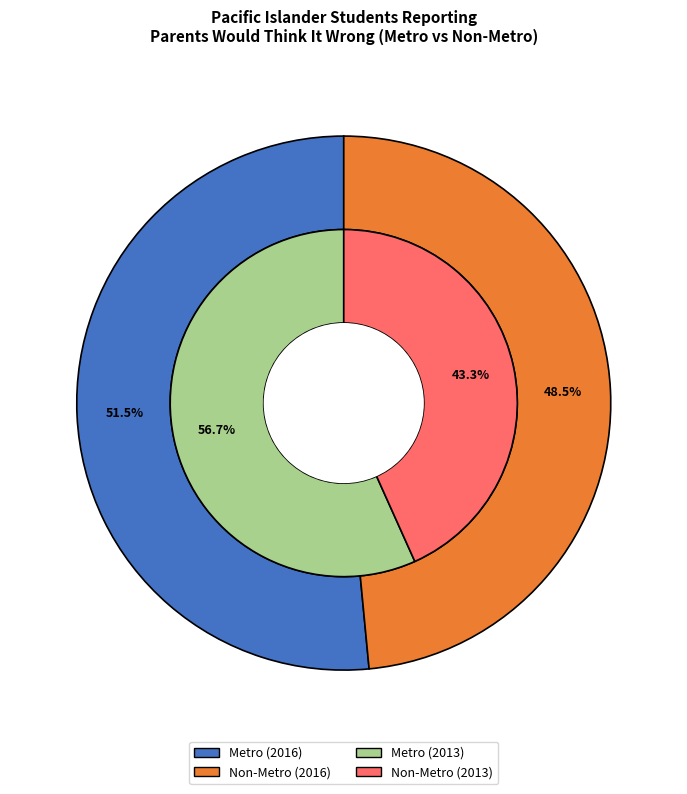

How many slices are in this pie chart?

2